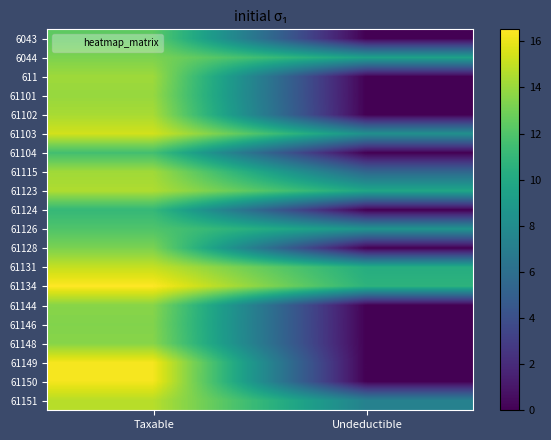

Which category has the lowest value across all series?

Undeductible